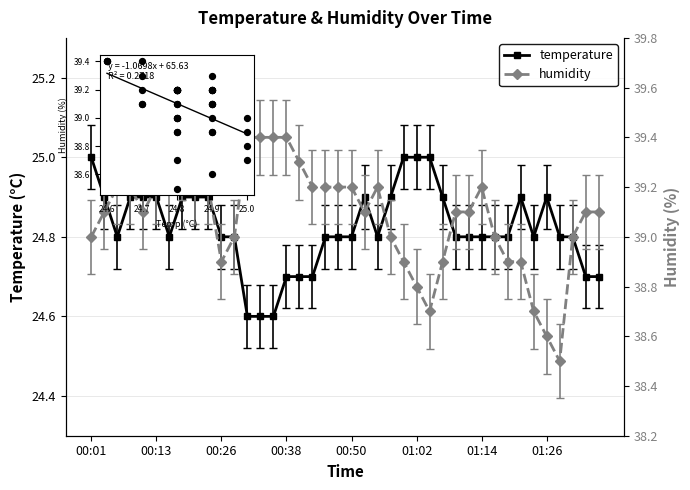

Is the value of humidity at 39 greater than the value of temp vs hum at 26?

Yes